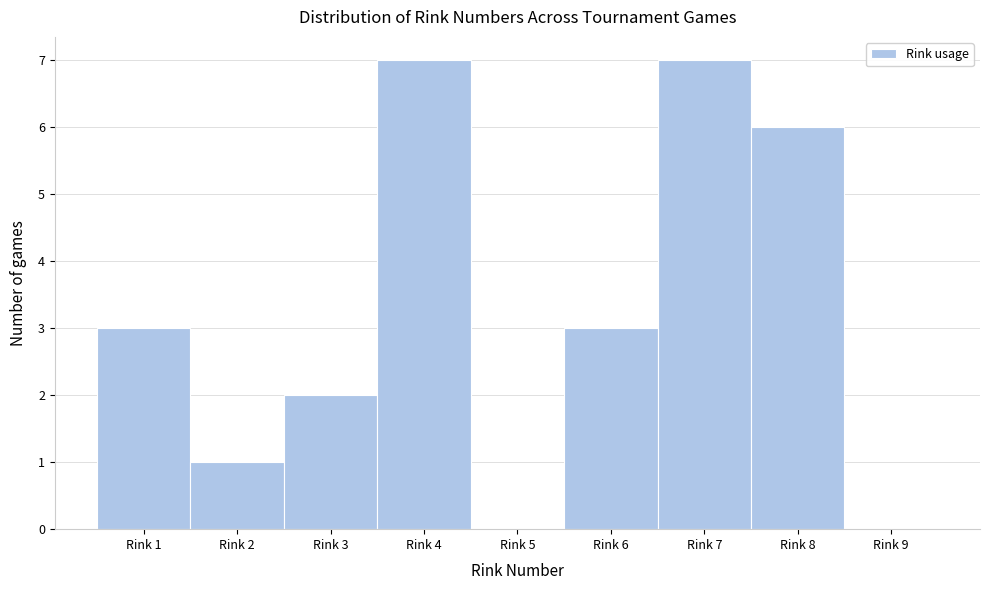

Reading right to left, list all the values displayed in this chart.

Rink 9=0	Rink 8=6	Rink 7=7	Rink 6=3	Rink 5=0	Rink 4=7	Rink 3=2	Rink 2=1	Rink 1=3